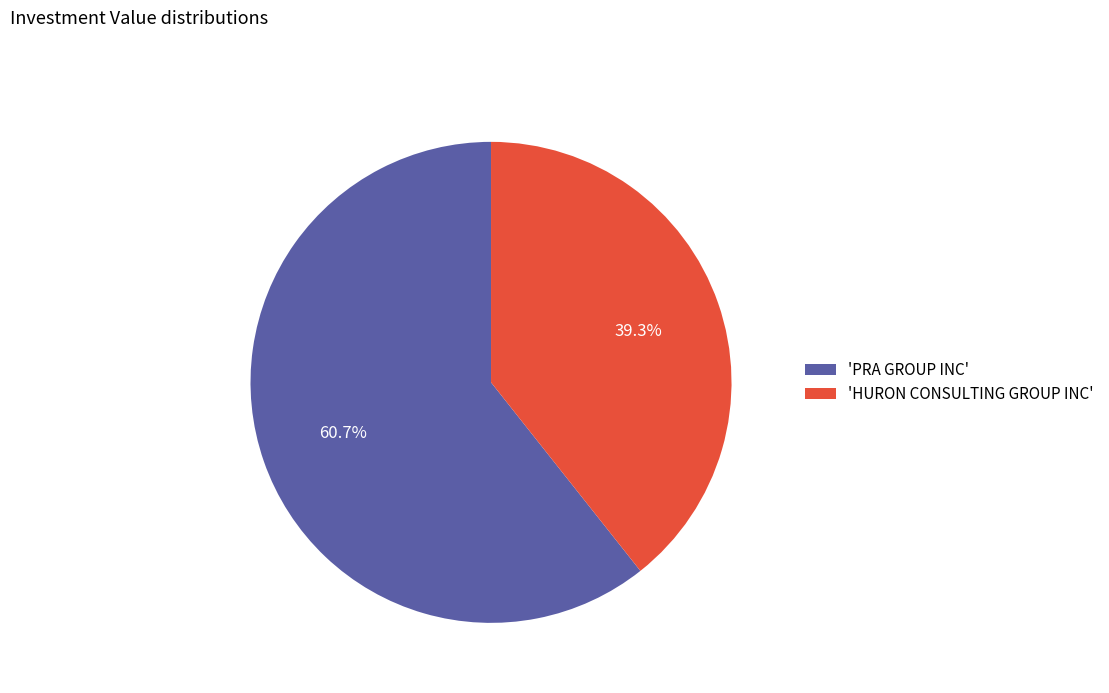

Which category has the smallest portion of the pie?

'HURON CONSULTING GROUP INC'